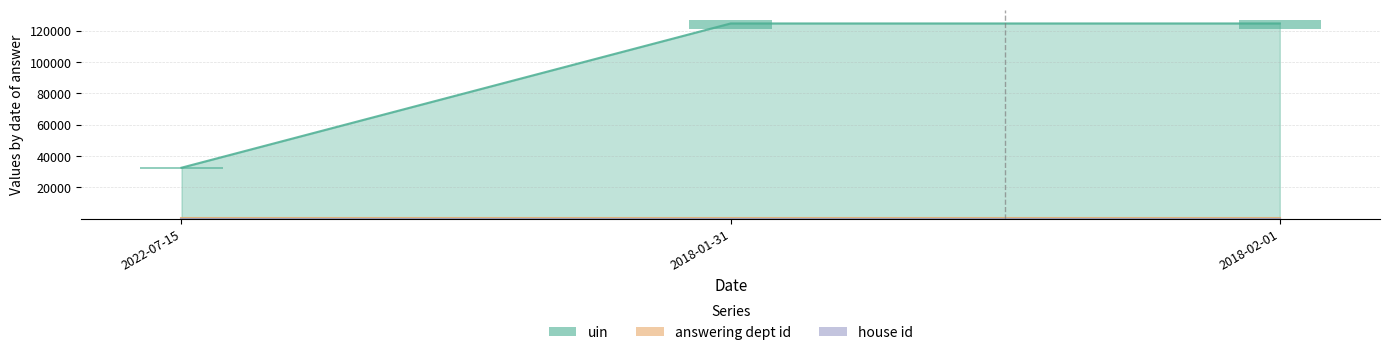

How many bars are there in each group?

3